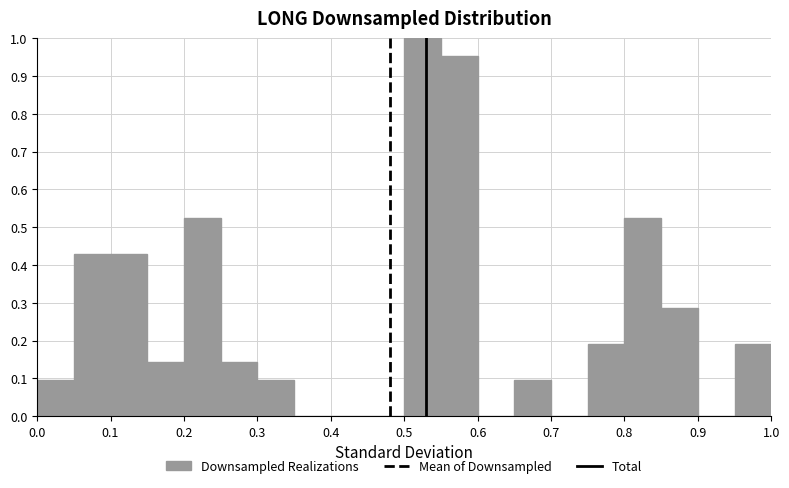

What is the height of the bar covering 0.75 to 0.80 on the x-axis? The values are not printed on the chart, so give them approximately, as read against the axis.

0.19